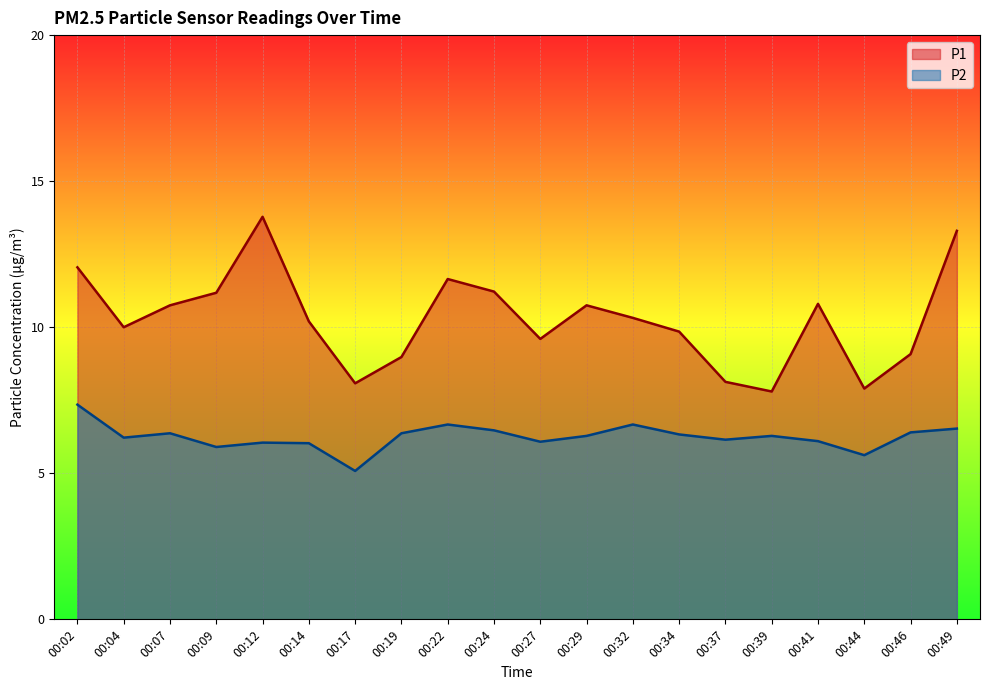

What is the value of the P1 point at the 2nd from the left?

10.0